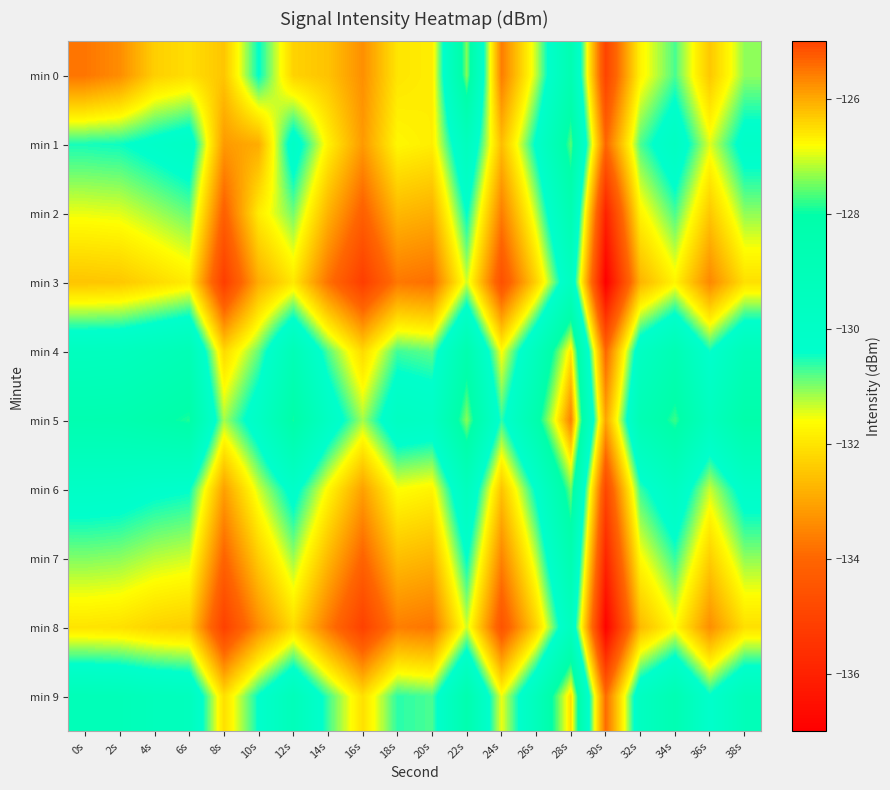

Rank the series at 36s from lowest to highest value.

min 3, min 8, min 0, min 2, min 7, min 1, min 6, min 4, min 9, min 5